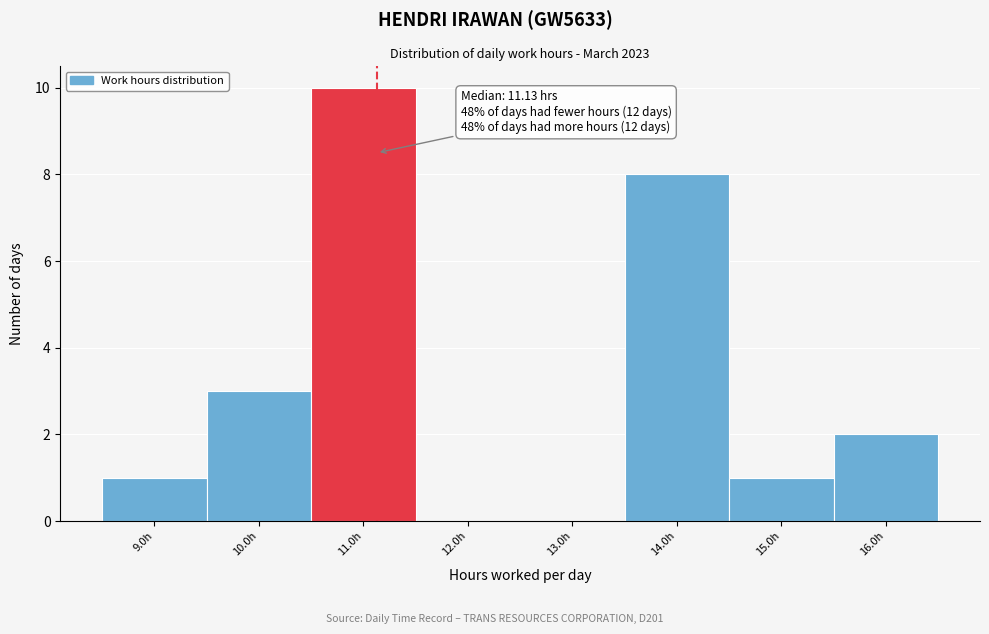

Over which range of the x-axis is the bar tallest?

10.5 to 11.5